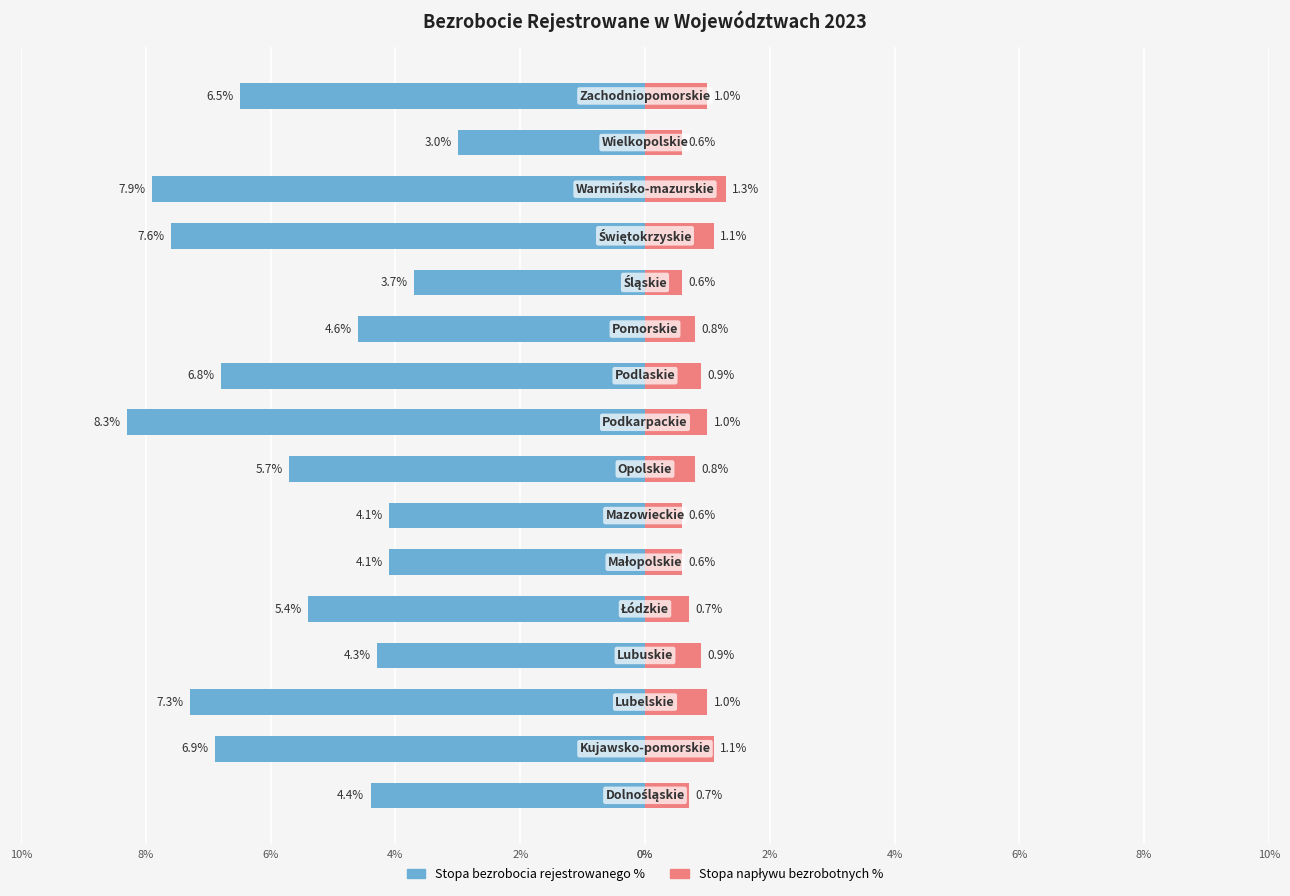

Is it true that Stopa bezrobocia rejestrowanego % equals -4.6 at 8%?

True